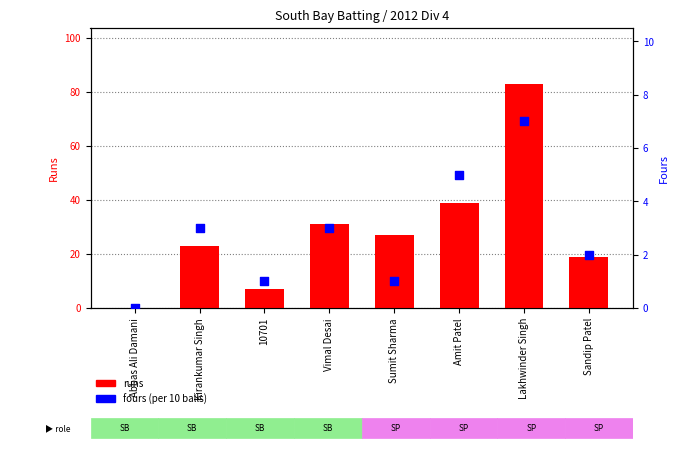

Which series has the widest spread of Y values?

runs